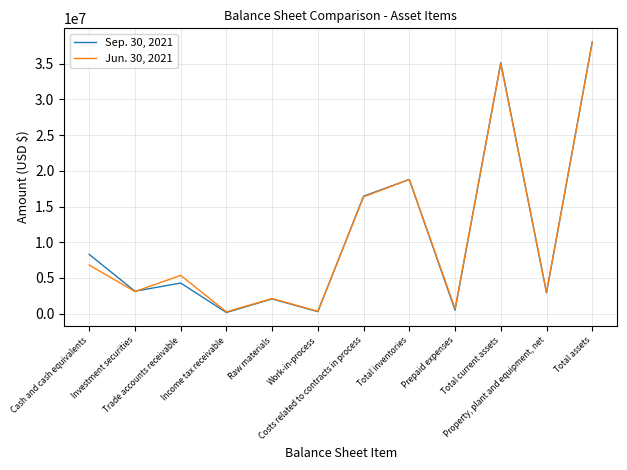

Which series has the widest spread of values?

Sep. 30, 2021